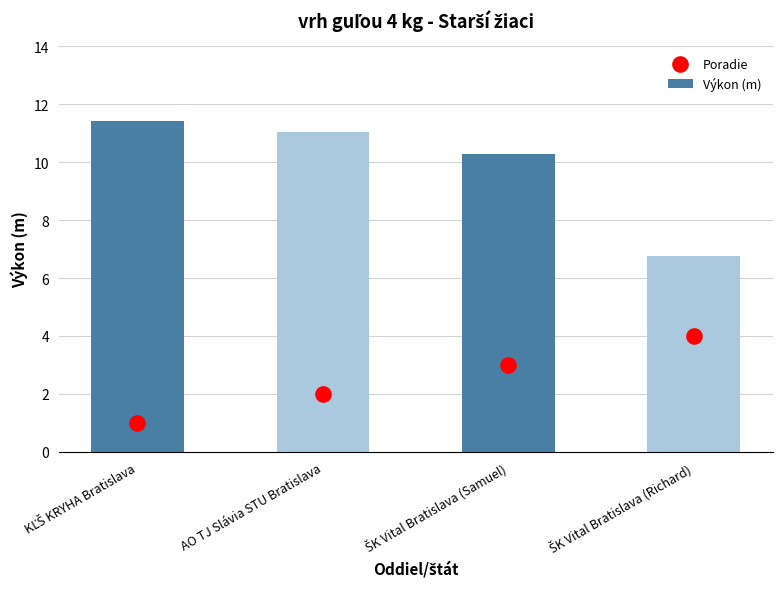

What are all the series names shown in the legend?

Výkon (m), Poradie